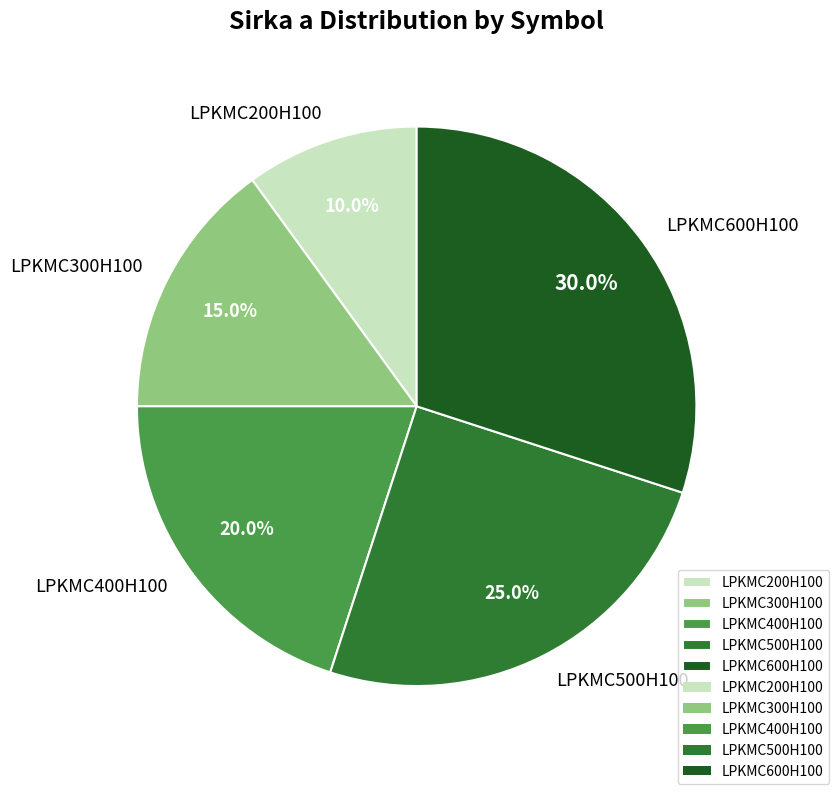

The LPKMC500H100 slice represents 34% of the pie. True or false?

False